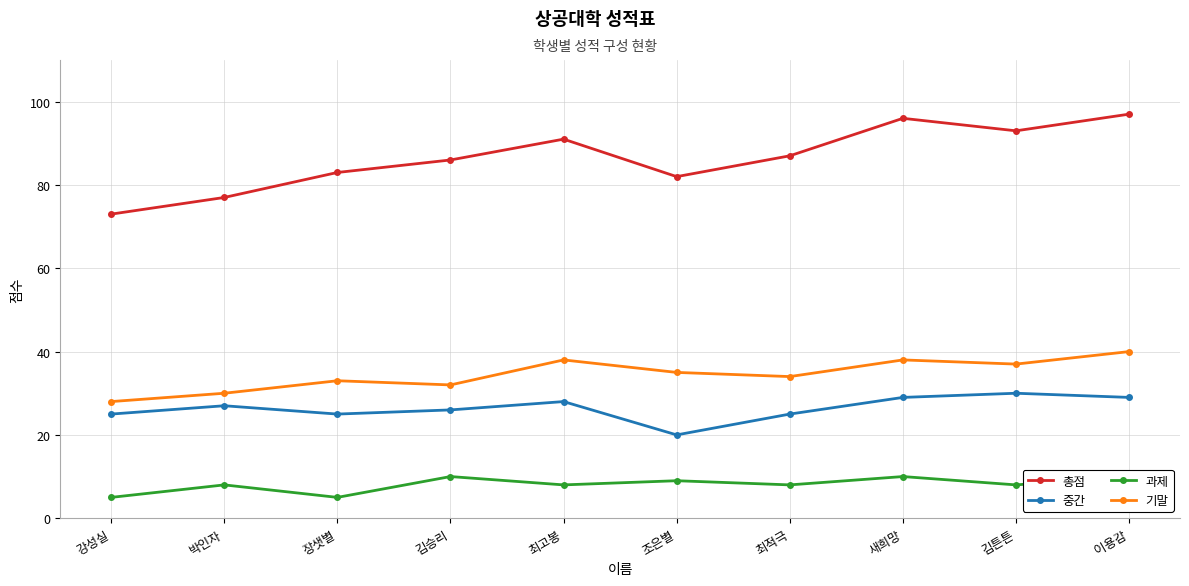

Which has a higher value, 김승리 or 최고봉?

최고봉